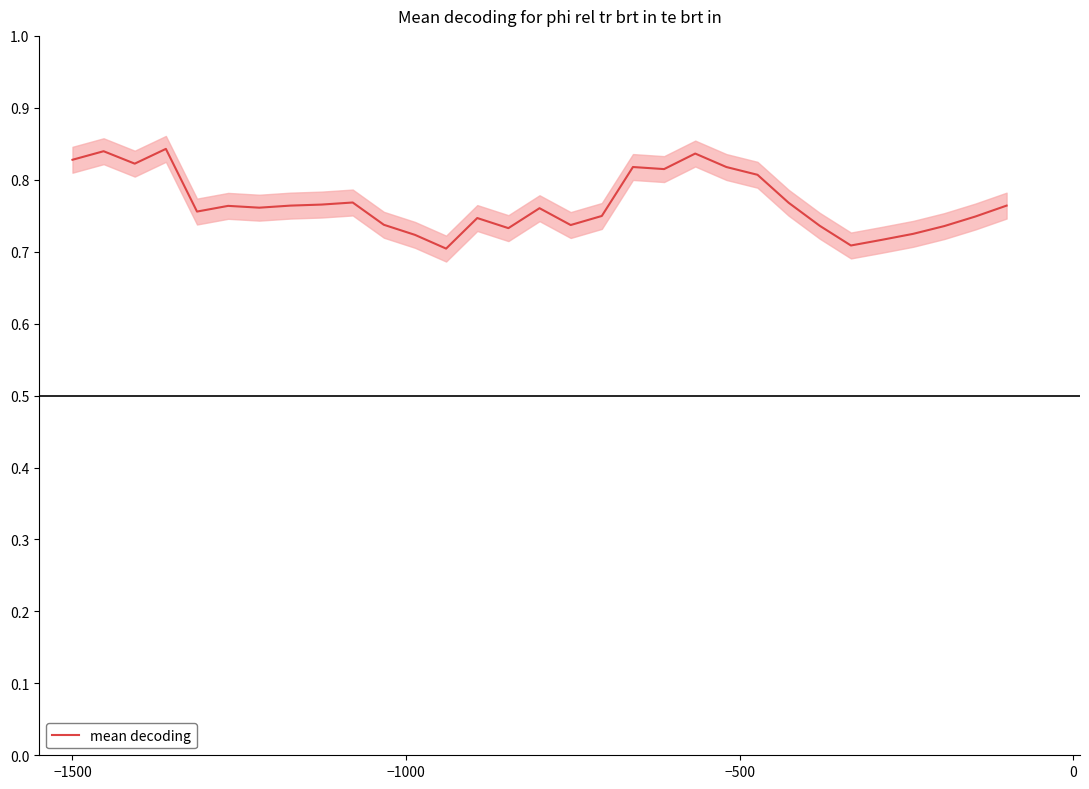

The chart shows a value of 1.2 at −1500. True or false?

False